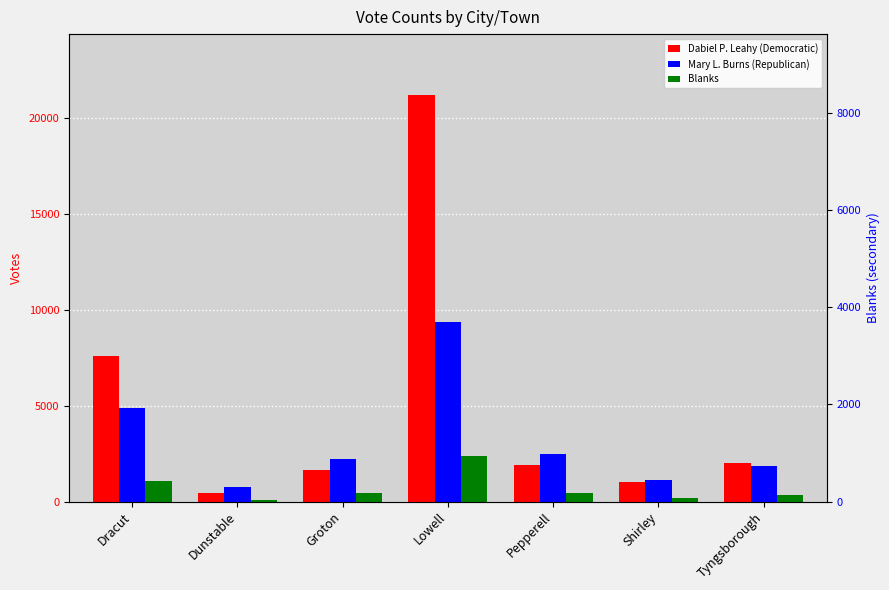

Reading left to right, what are all the values shown in this chart?

Dabiel P. Leahy (Democratic): 7608	455	1653	21194	1933	1047	2042
Mary L. Burns (Republican): 4871	777	2233	9385	2489	1118	1853
Blanks: 1096	74	453	2405	449	214	356